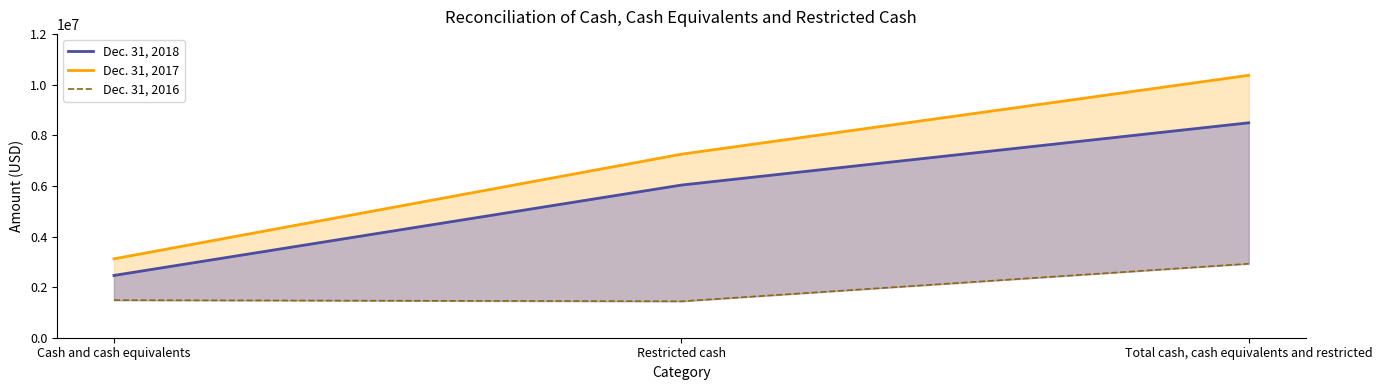

Read the Dec. 31, 2018 value at Cash and cash equivalents.

2461501